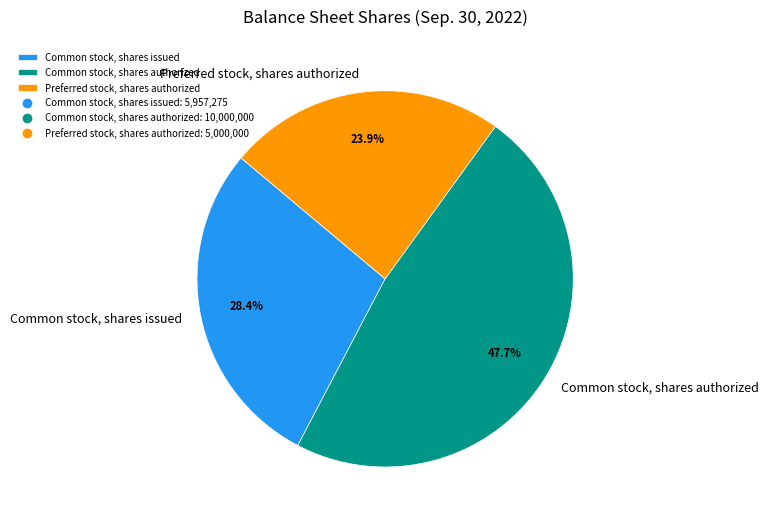

Is it true that Common stock, shares authorized is 48% of the pie?

True